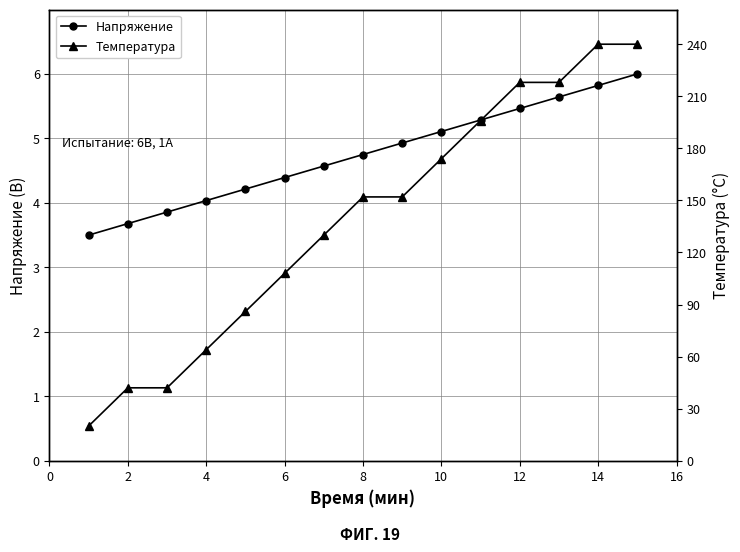

True or false: Напряжение has more than 0 interior local peaks.

False